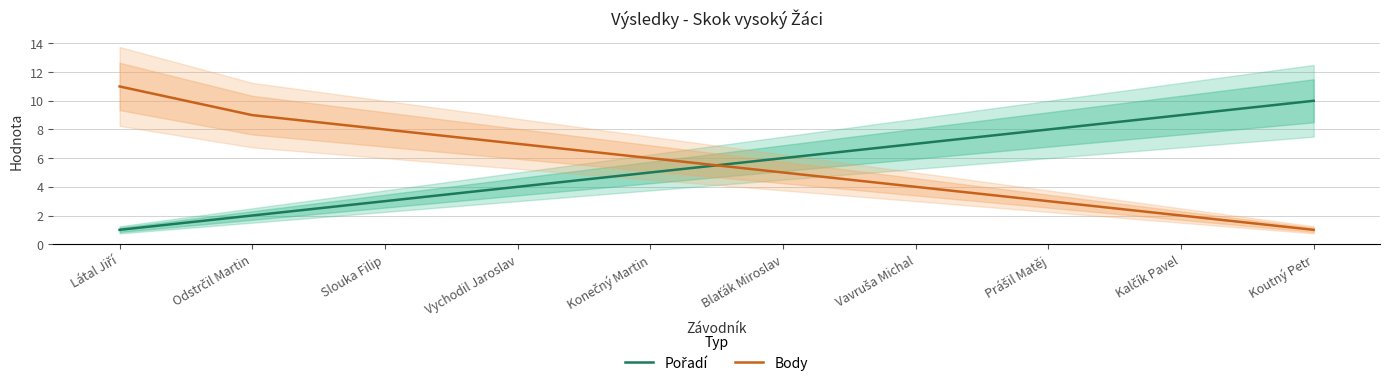

What is the greatest value displayed?

11